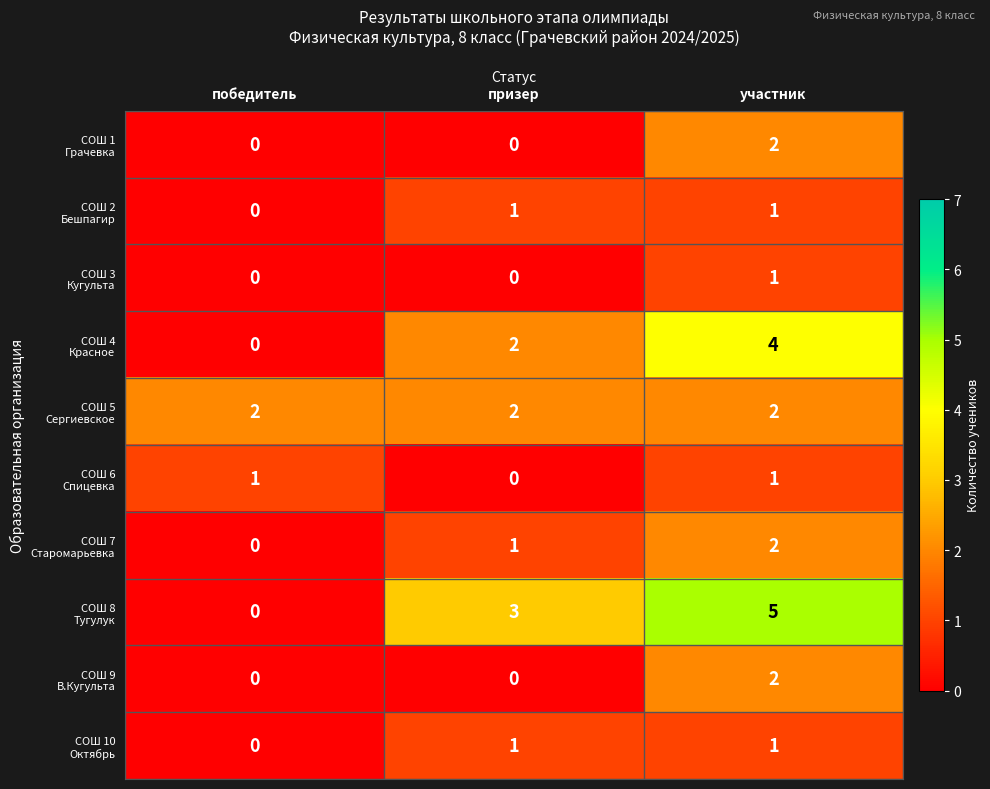

What is the difference between the highest and lowest values at участник?

4